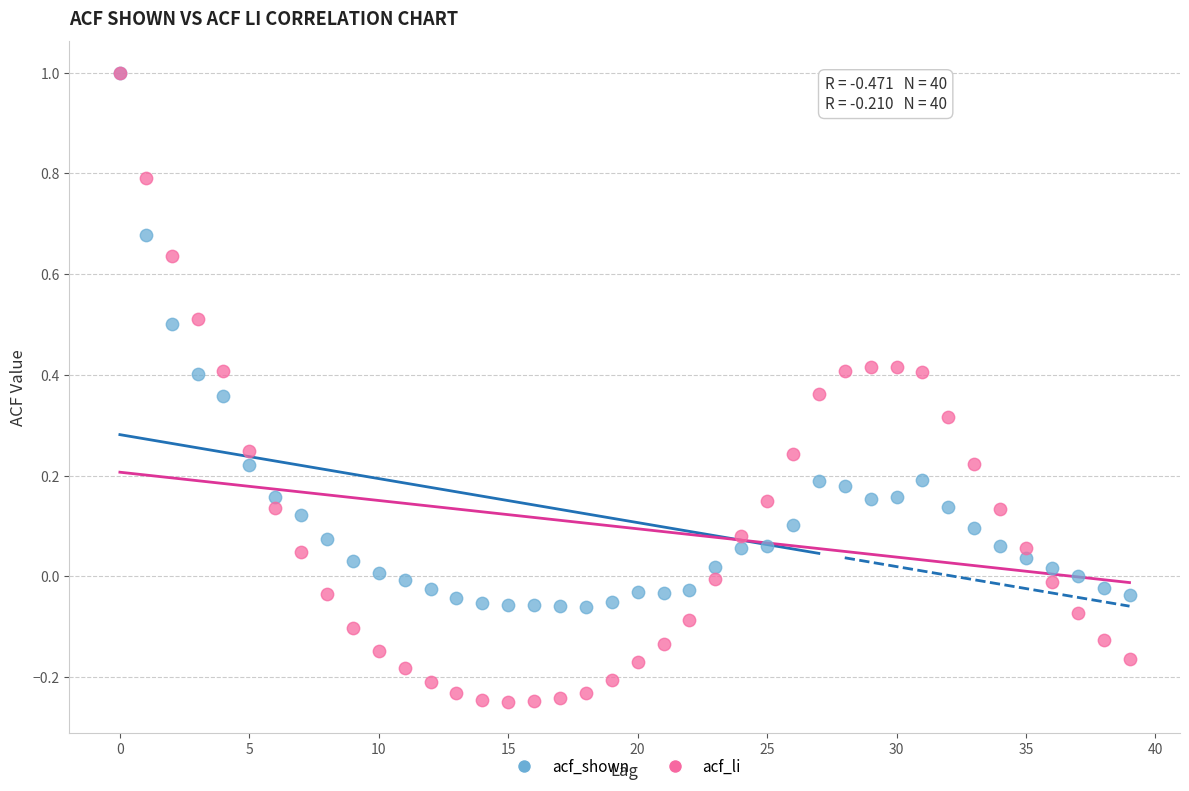

What are all the series names shown in the legend?

acf_shown, acf_li